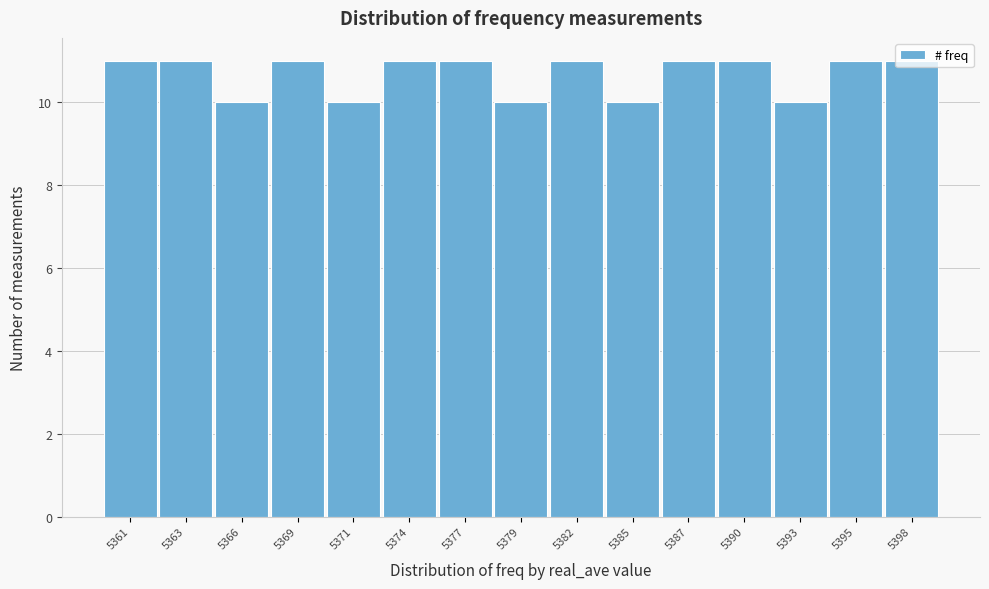

What is the value of the 5th bar from the left?

10